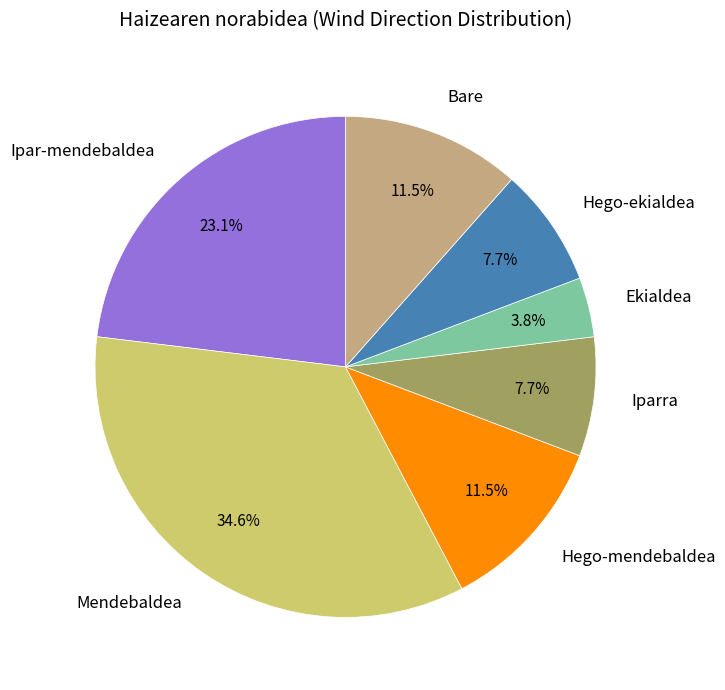

To the nearest percent, what is the difference between the Hego-mendebaldea and Ekialdea slice percentages?

8%